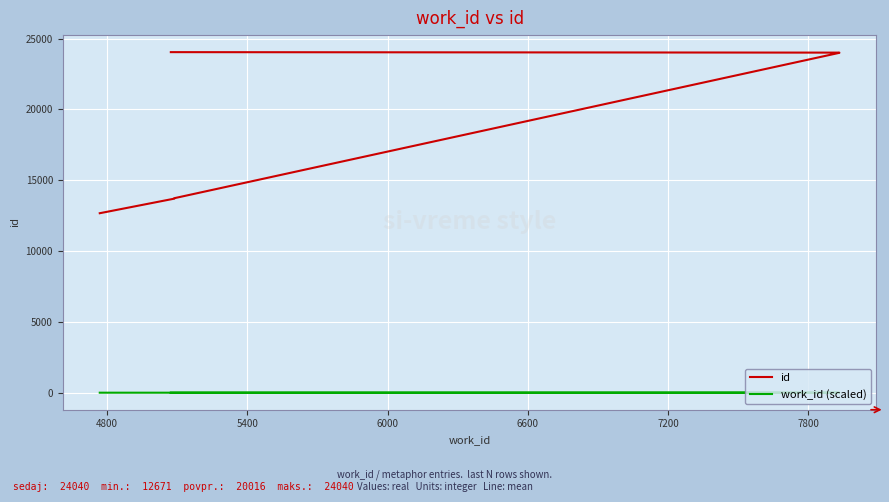

What is the value of the id point at the 6th from the left?

24002.0